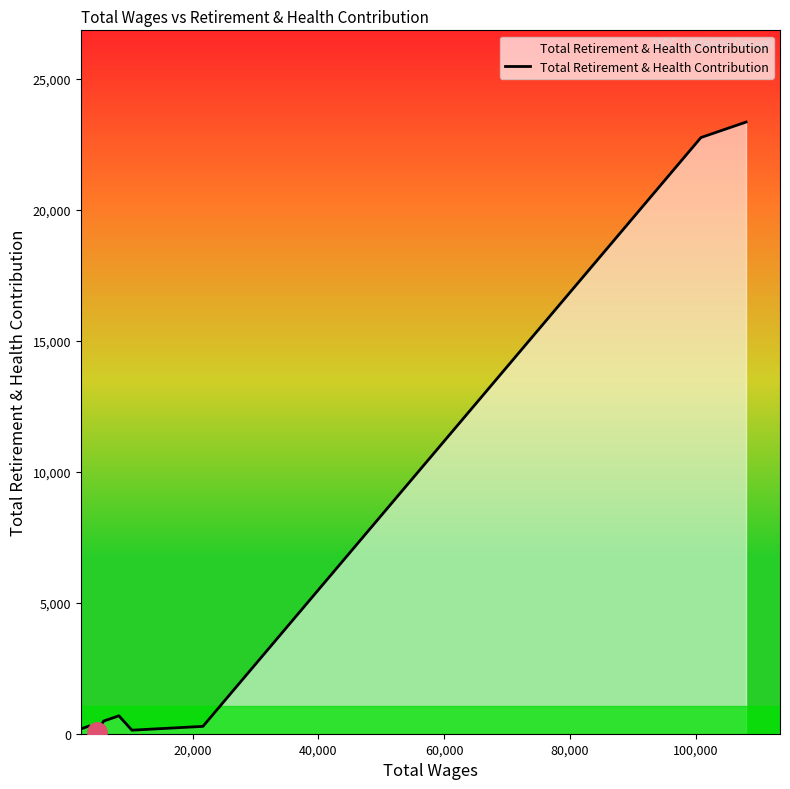

What is the maximum value shown in the chart?

23358